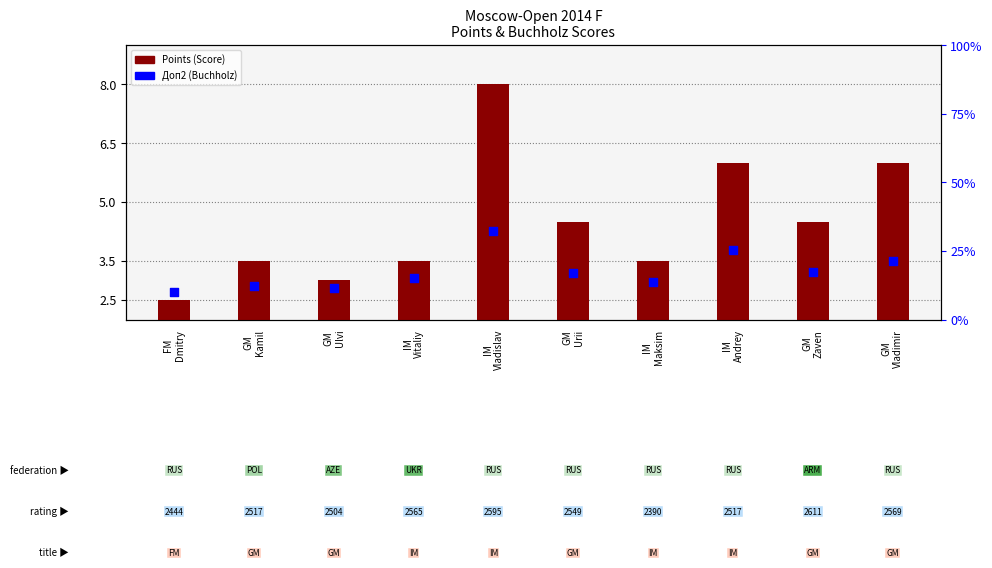

At which category is the sum across all series the highest?

IM
Vladislav